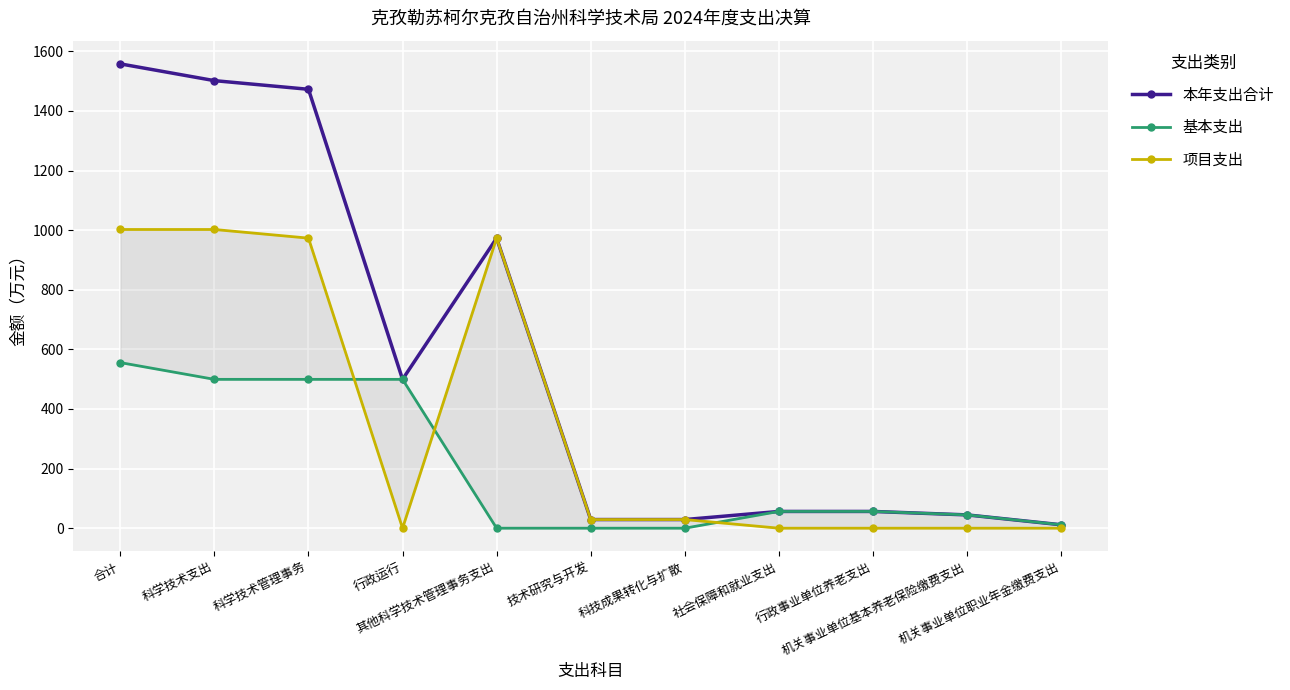

Rank the series at 合计 from highest to lowest value.

本年支出合计, 项目支出, 基本支出